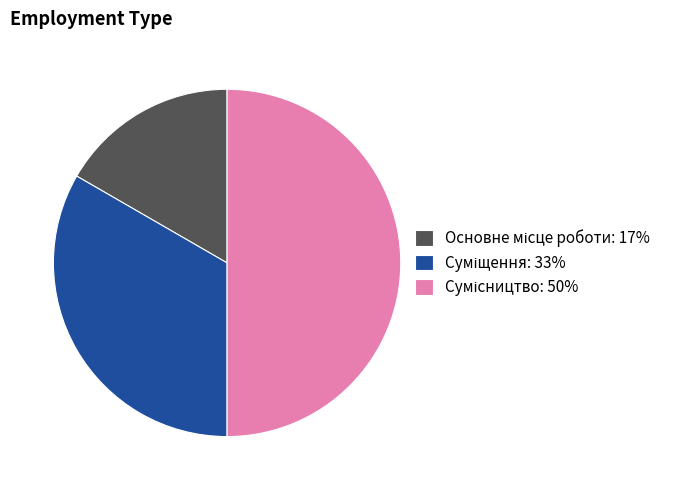

To the nearest percent, what percentage of the pie is Сумісництво?

50%